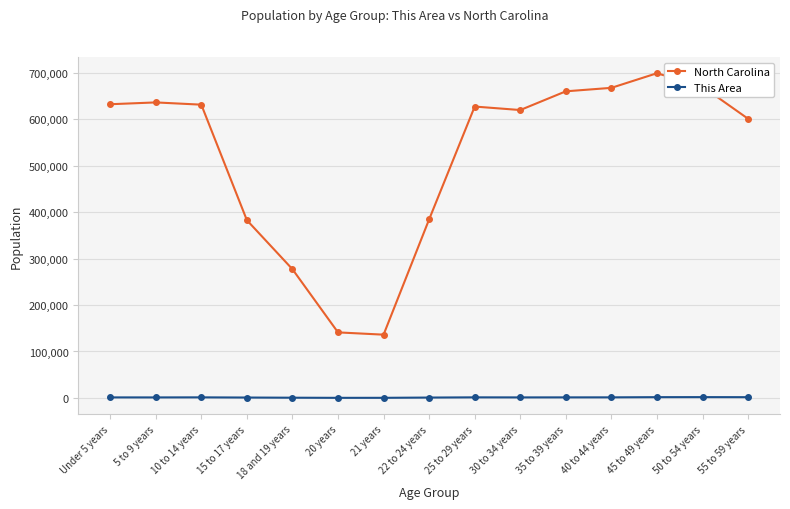

Is this an area chart (filled region under the line)?

No